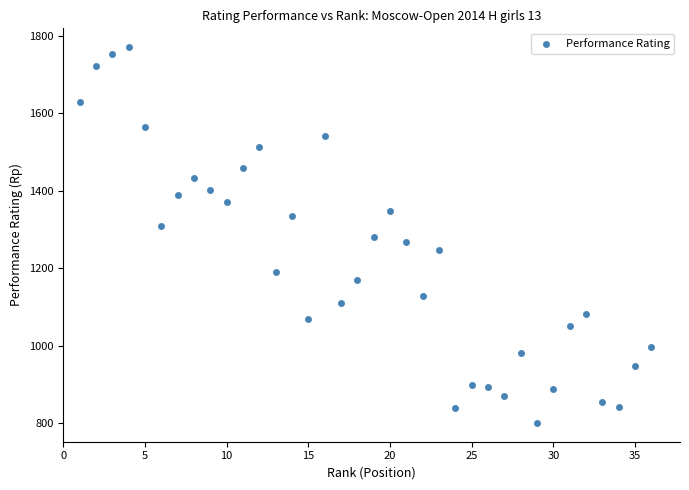

What is the range of Y values (max minus min)?

970